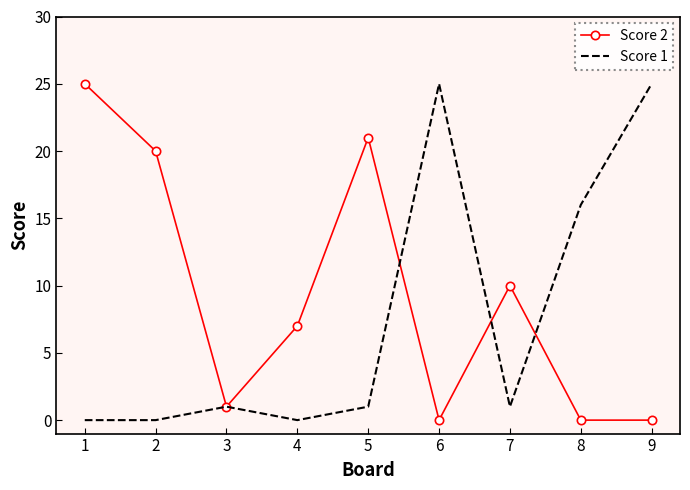

Is the value of Score 2 at 6 greater than the value of Score 1 at 5?

No